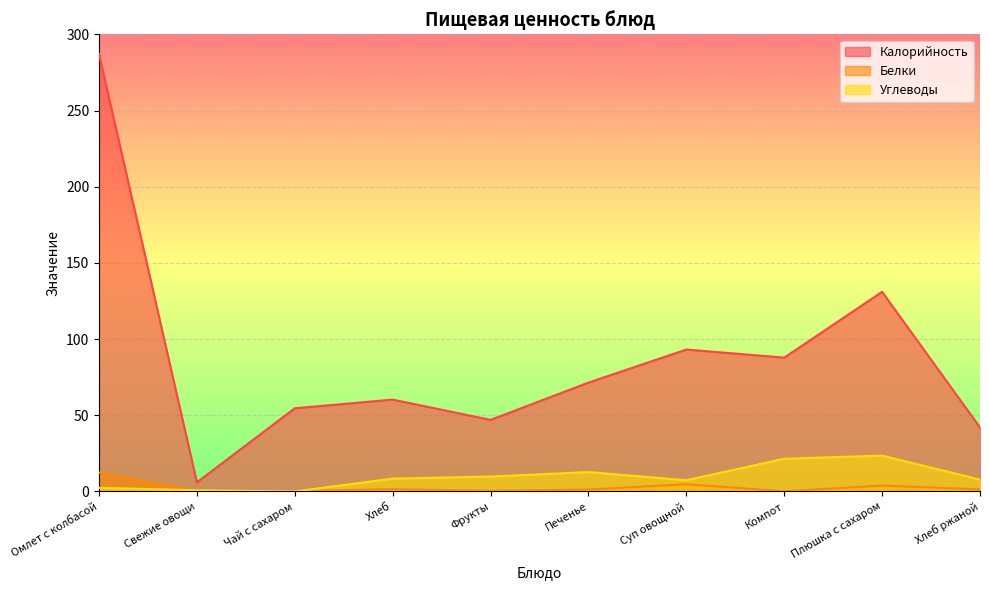

The Калорийность series shows 24.9 at Компот. True or false?

False